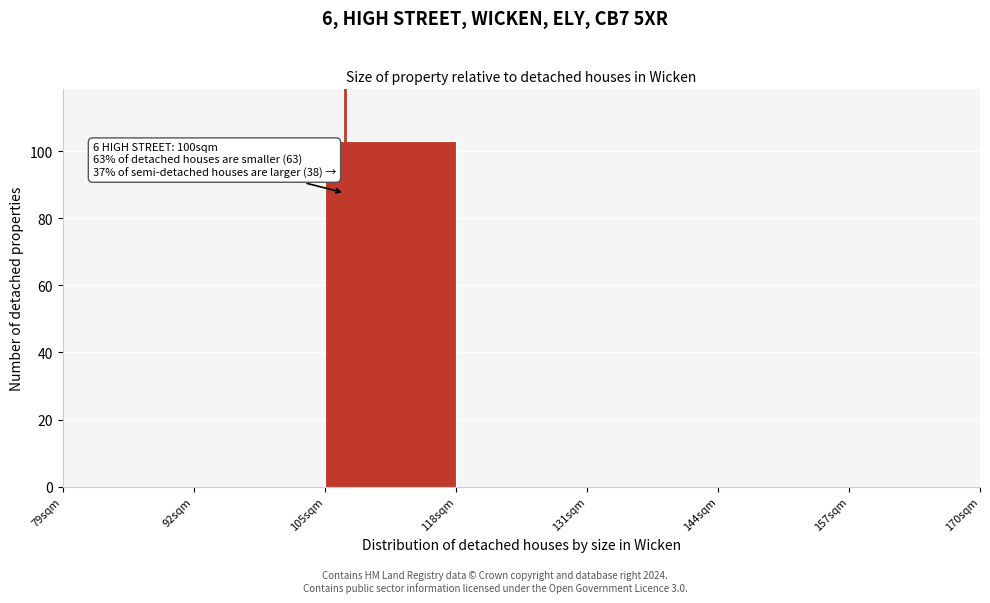

Reading left to right, what are all the values shown in this chart?

79sqm=0	92sqm=0	105sqm=103	118sqm=0	131sqm=0	144sqm=0	157sqm=0